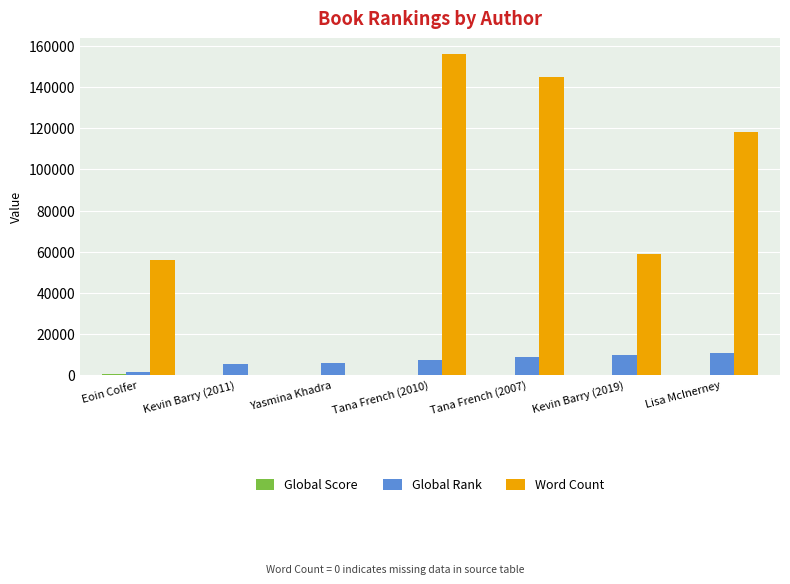

What is the sum of the Word Count values at Tana French (2007) and Yasmina Khadra?

145000